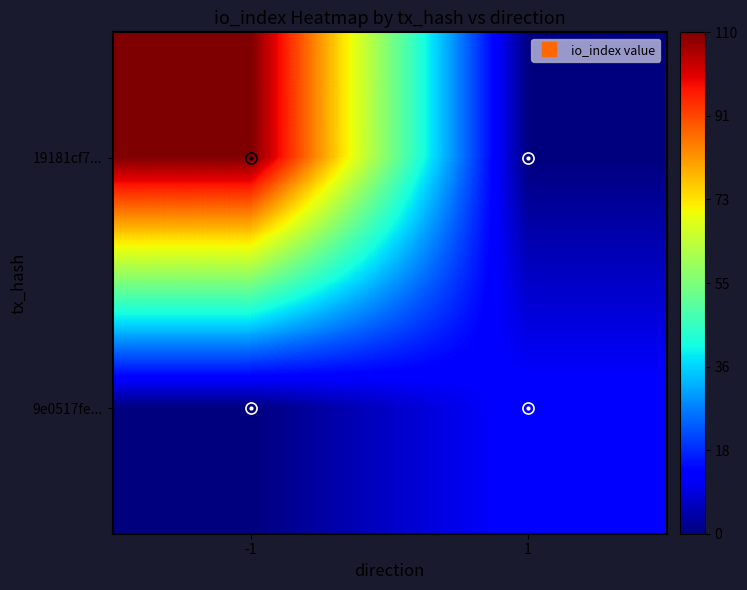

Between -1 and 1, which series saw the biggest shift?

19181cf7...